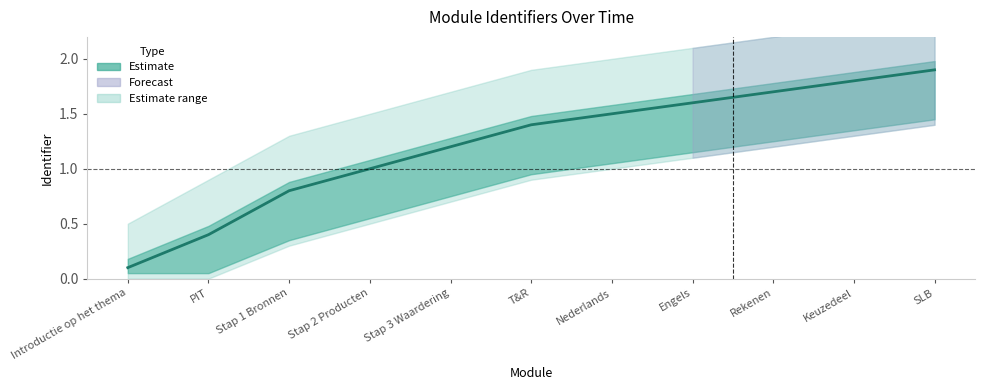

What is the change in value from PIT to Stap 3 Waardering?

+0.8